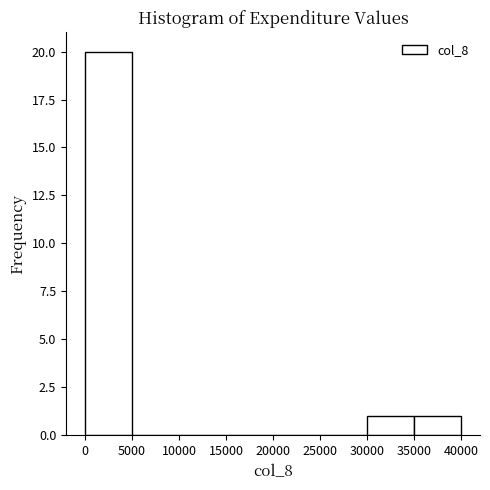

Reading left to right, list every bar in this chart as the range it spans on the x-axis followed by its height. The values are not printed on the chart, so give them approximately, as read against the axis.

0 to 5000: 20
5000 to 10000: 0
10000 to 15000: 0
15000 to 20000: 0
20000 to 25000: 0
25000 to 30000: 0
30000 to 35000: 1
35000 to 40000: 1